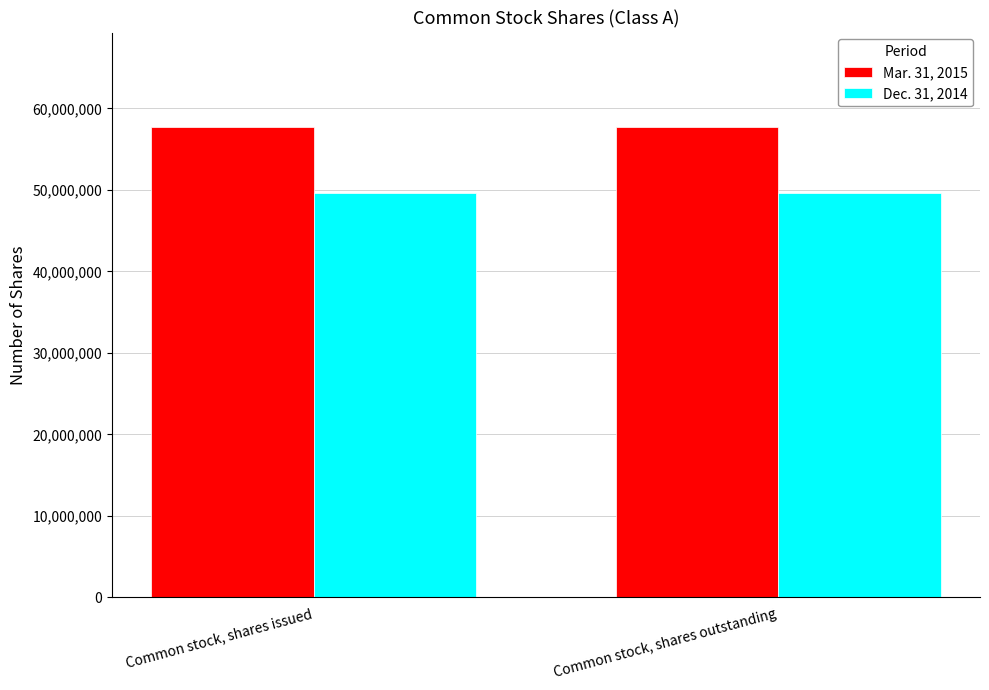

What is the spread (max minus min) of values at Common stock, shares issued?

8094169